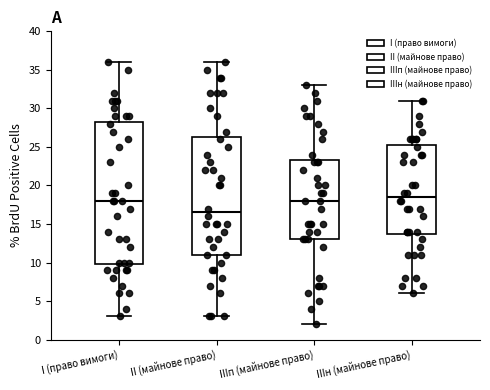

Reading left to right, transcribe this box plot: for each box, give where its median line is, the range the box spans, and where its two whiskers end, as read against the y-axis. The values are not printed on the chart, so give them approximately, as read against the axis.

I (право вимоги): median 18.0, box 10.0 to 28.5, whiskers 3.0 to 36.0
II (майнове право): median 16.5, box 11.0 to 26.5, whiskers 3.0 to 36.0
IIIп (майнове право): median 18.0, box 13.0 to 23.5, whiskers 2.0 to 33.0
IIIн (майнове право): median 18.5, box 14.0 to 25.5, whiskers 6.0 to 31.0